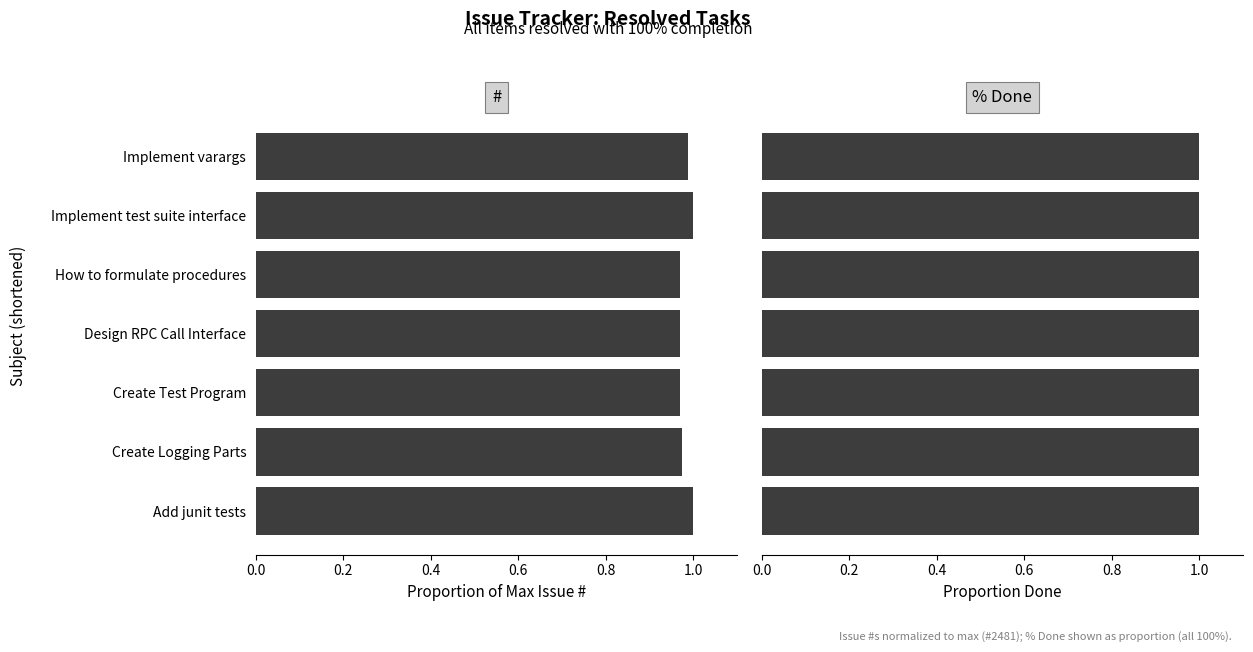

What is the total value across all series at 0.2?

1.8